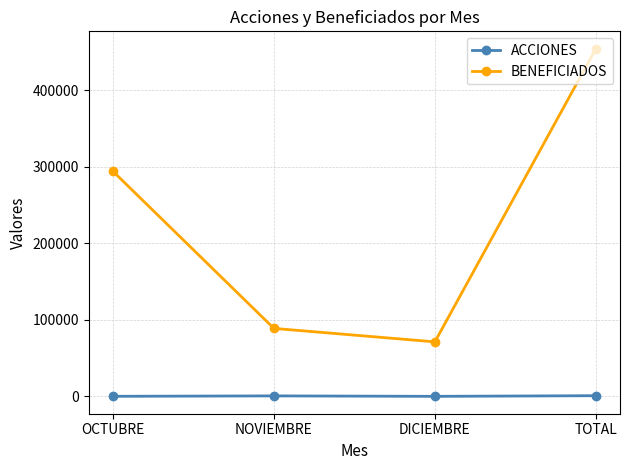

Which category has the highest value across all series?

TOTAL